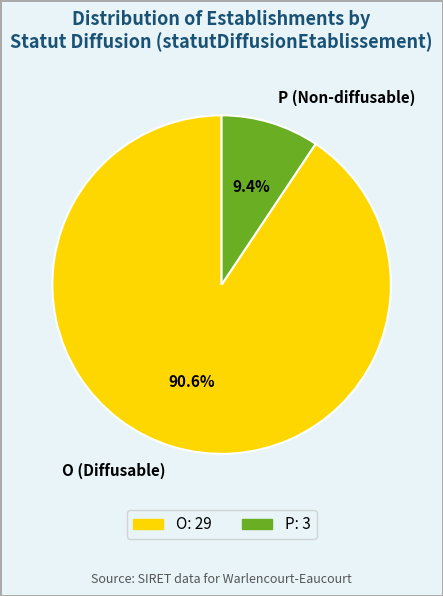

Is it true that O is 91% of the pie?

True